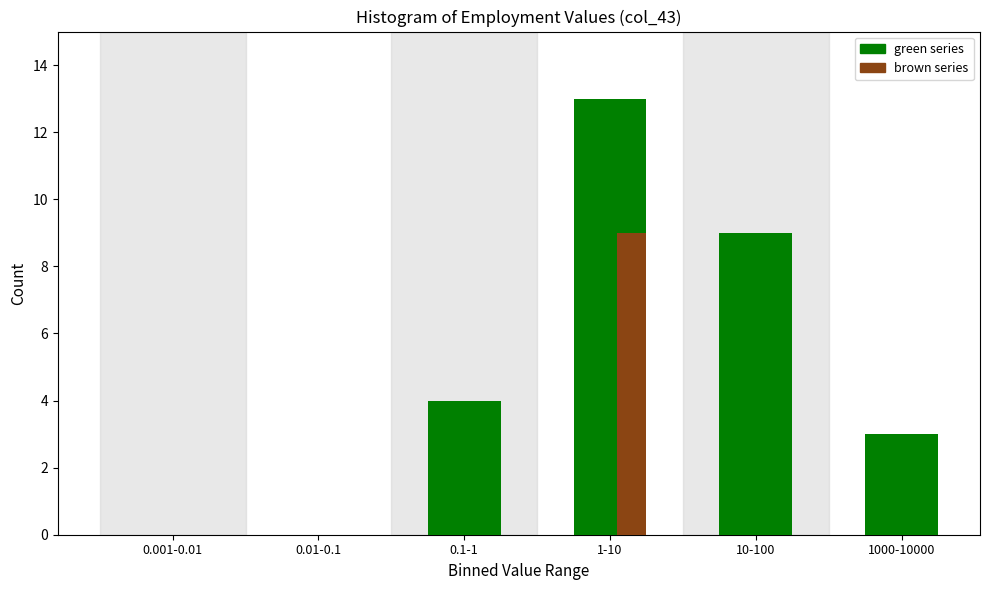

Which series changed the most between 0.01-0.1 and 1000-10000?

green series